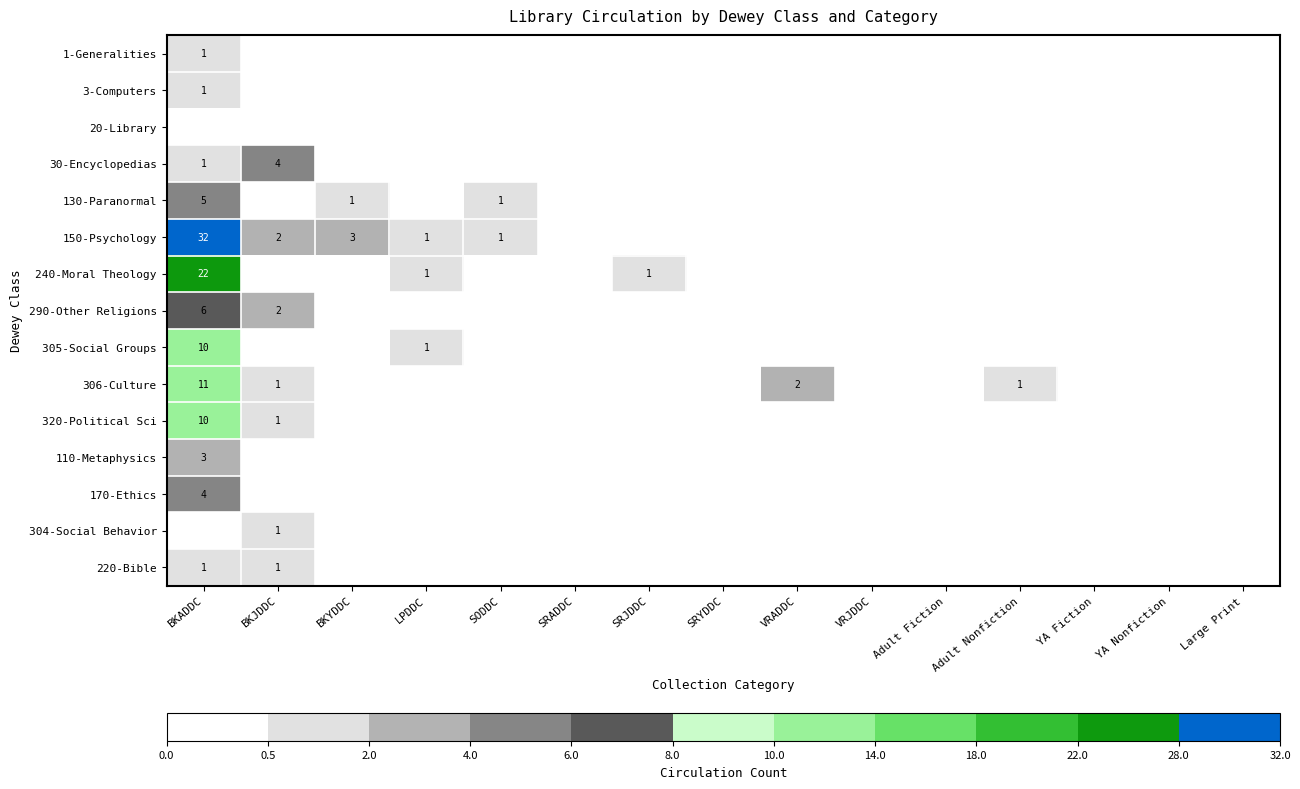

What is the difference between the 240-Moral Theology values at BKADDC and SRJDDC?

21